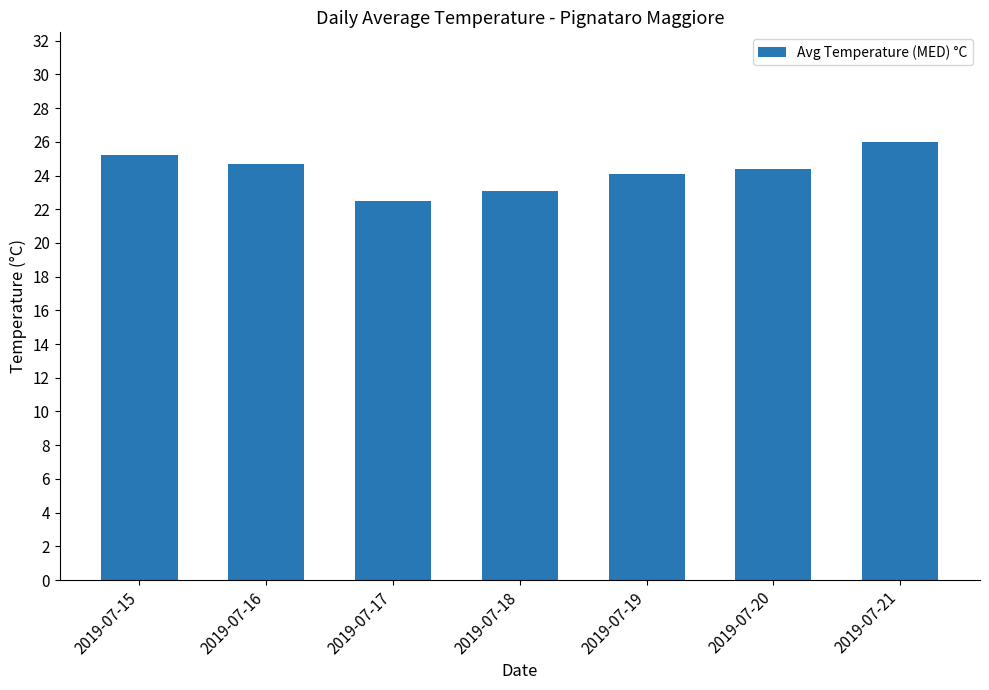

Reading left to right, transcribe all the data shown in this chart.

2019-07-15=25.2	2019-07-16=24.7	2019-07-17=22.5	2019-07-18=23.1	2019-07-19=24.1	2019-07-20=24.4	2019-07-21=26.0